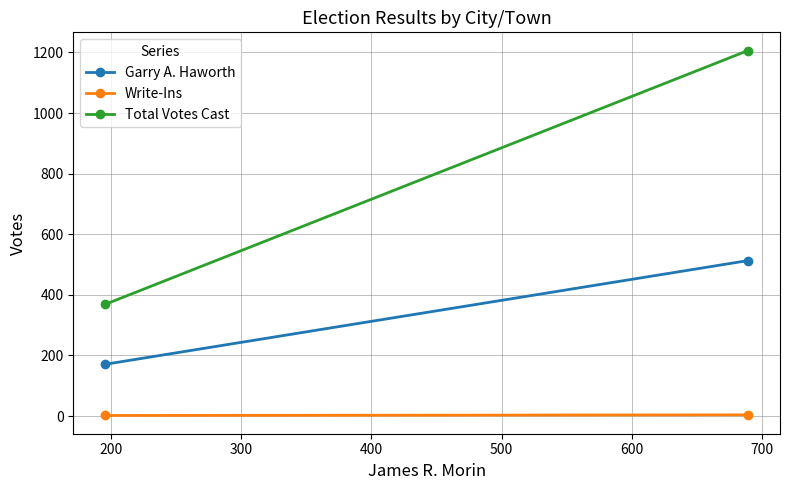

Rank the series by their maximum value, from highest to lowest.

Total Votes Cast, Garry A. Haworth, Write-Ins